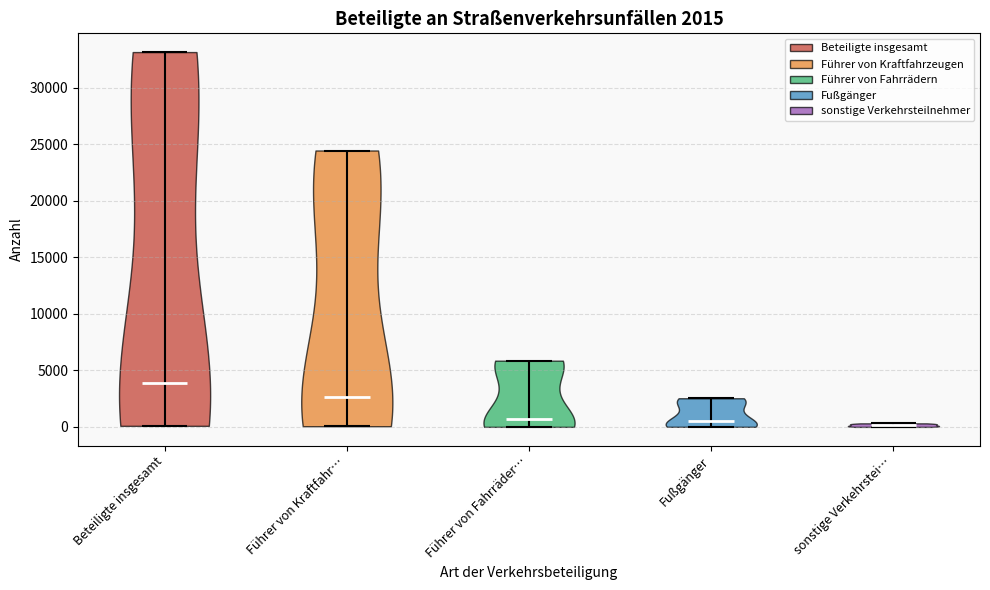

Which violin has the highest median line?

Beteiligte insgesamt